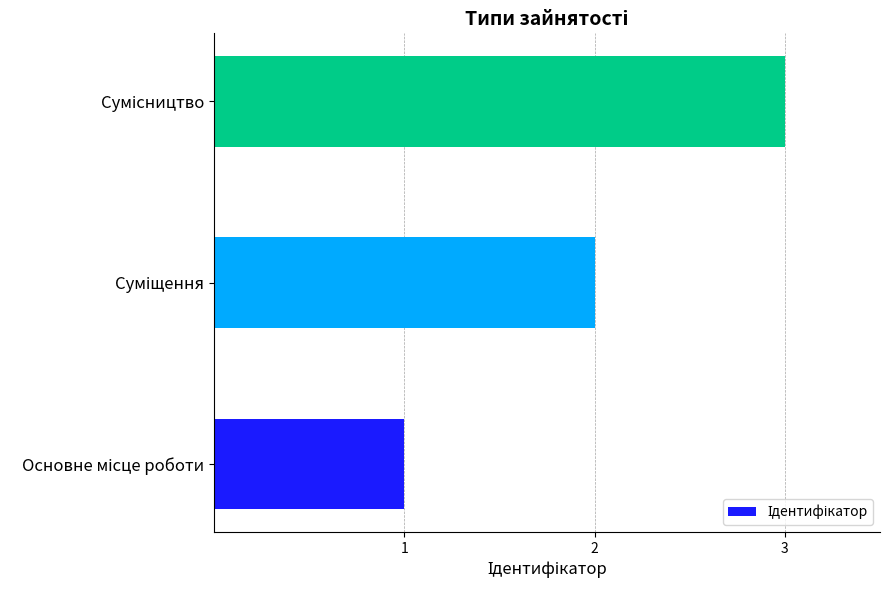

How many distinct data groups are displayed?

1